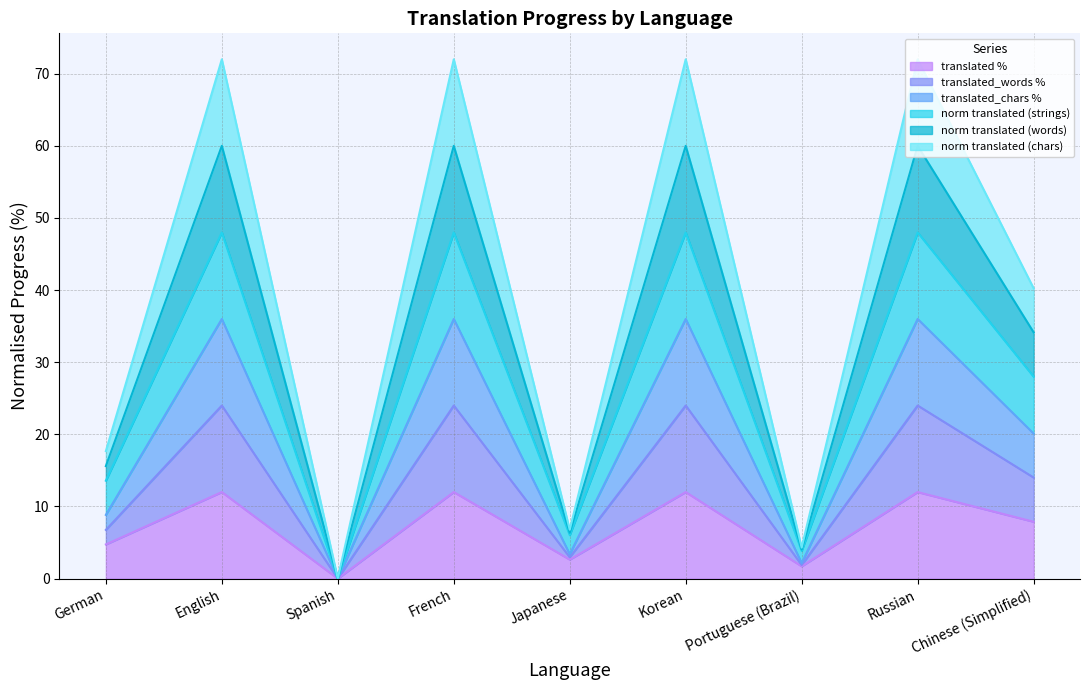

True or false: translated and translated_words intersect in this chart.

False